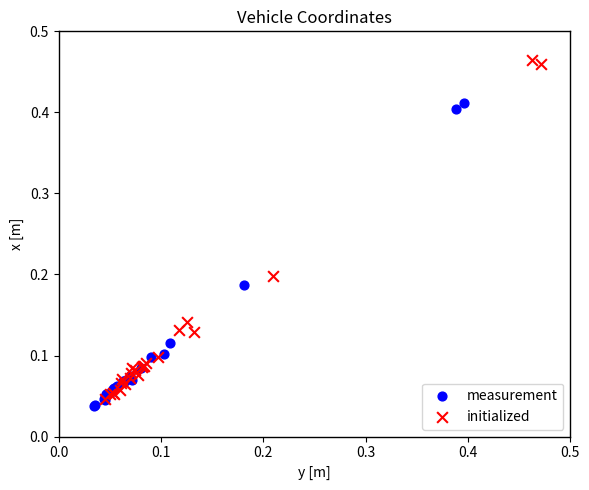

Which series contains the highest Y value?

initialized